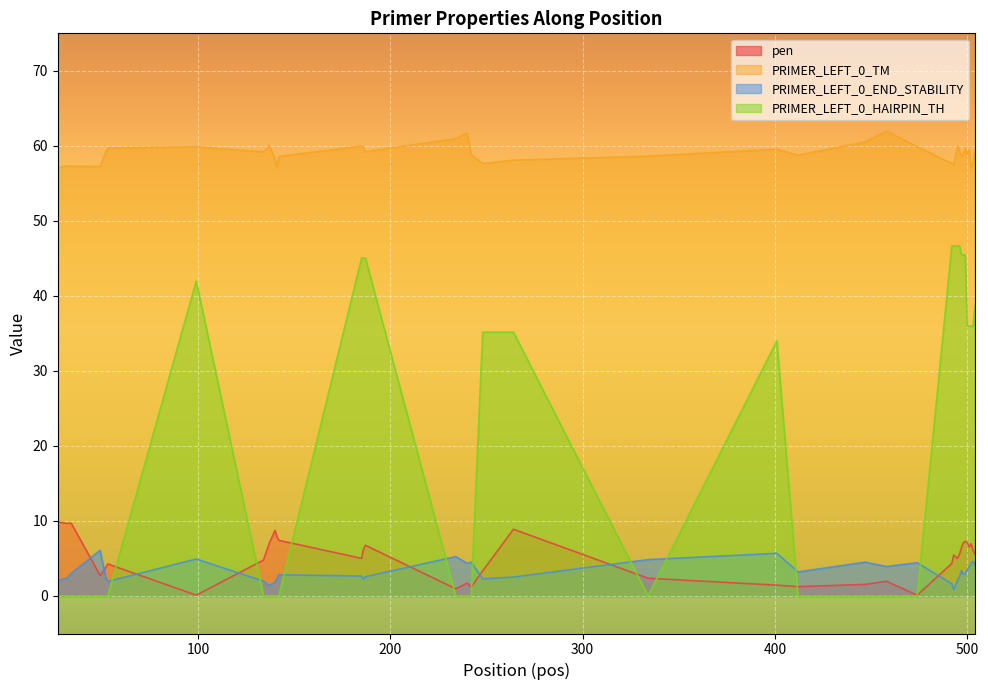

At how many categories does at least one series exceed 26?

40